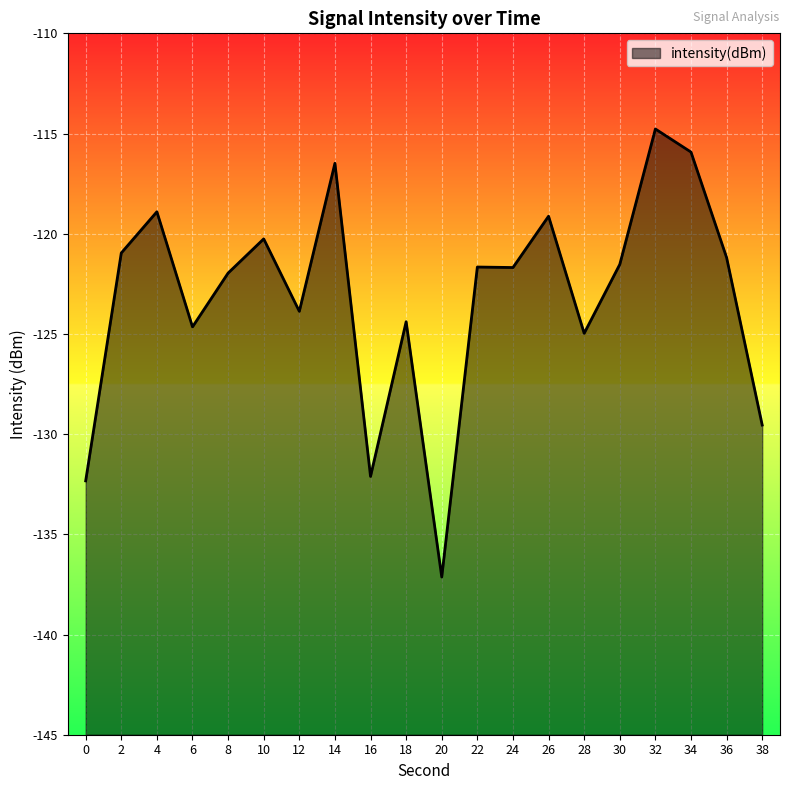

What is the change in value from 10 to 16?

-11.9